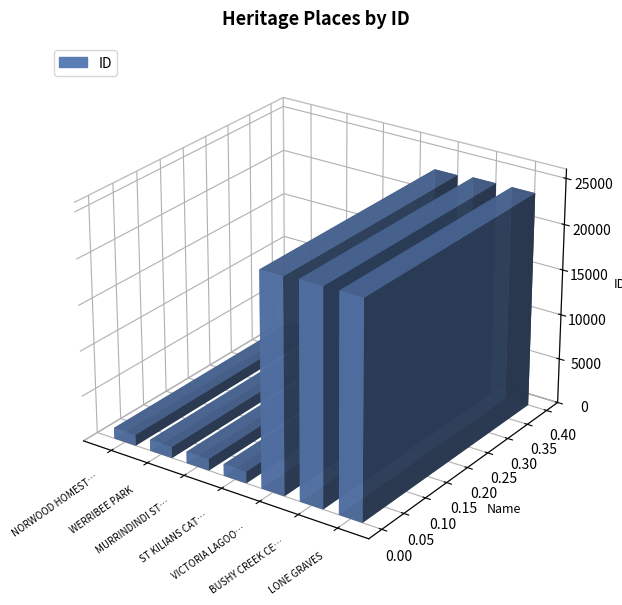

Does the chart contain any negative values?

No